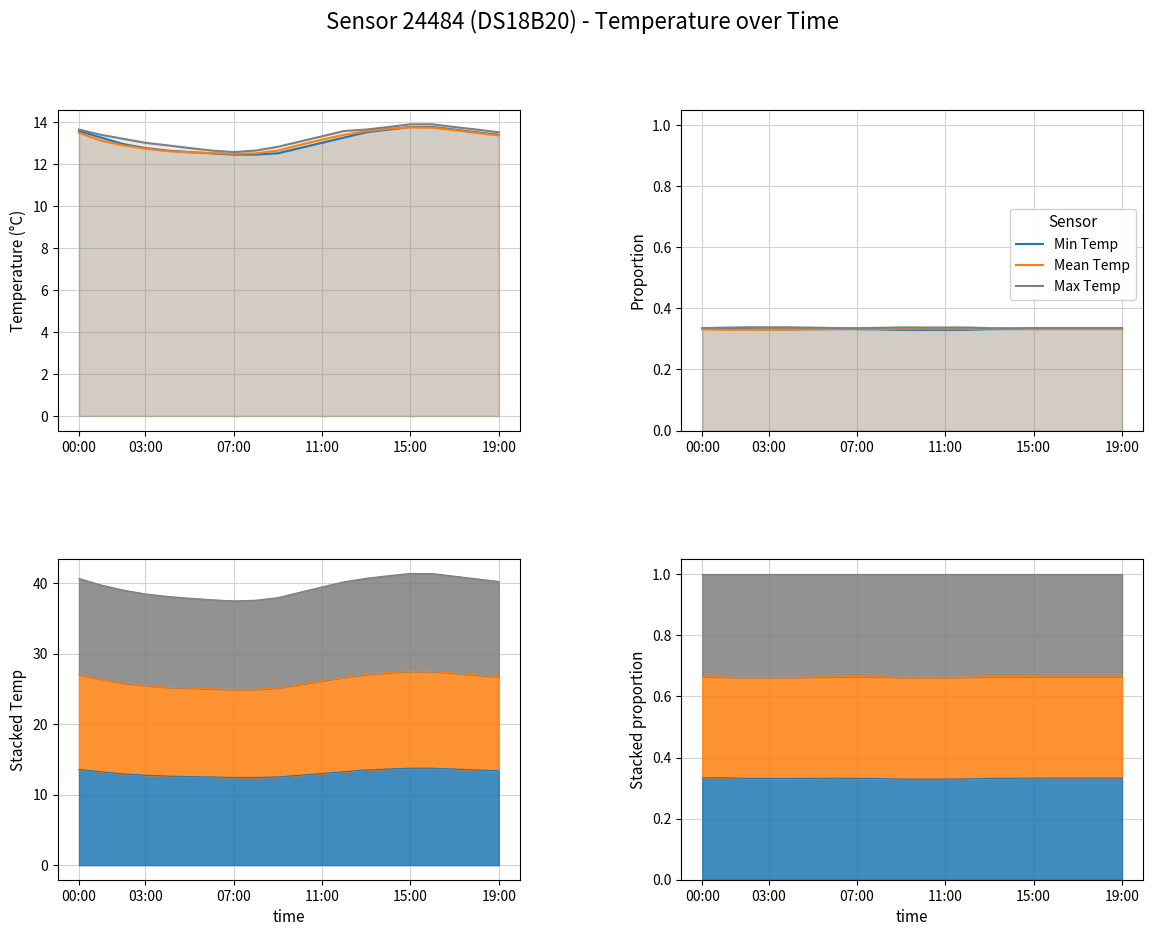

What is the minimum value for Min Temp?

0.3